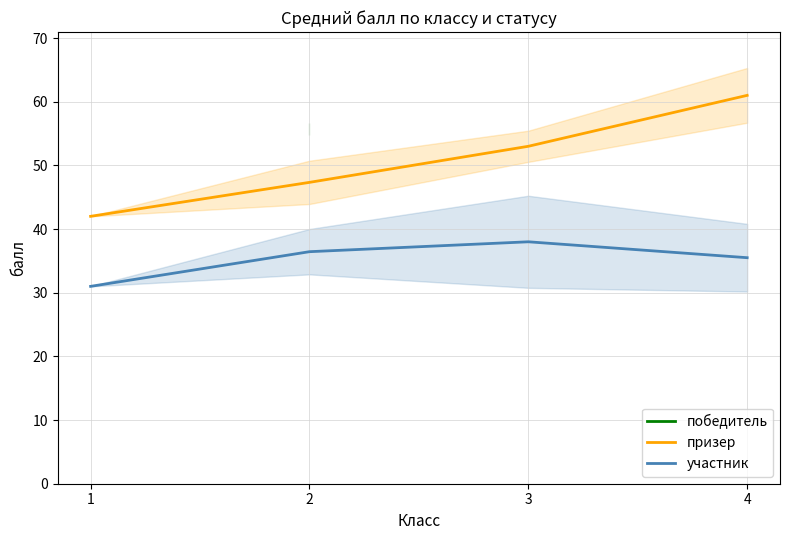

How many categories are shown in the chart?

4